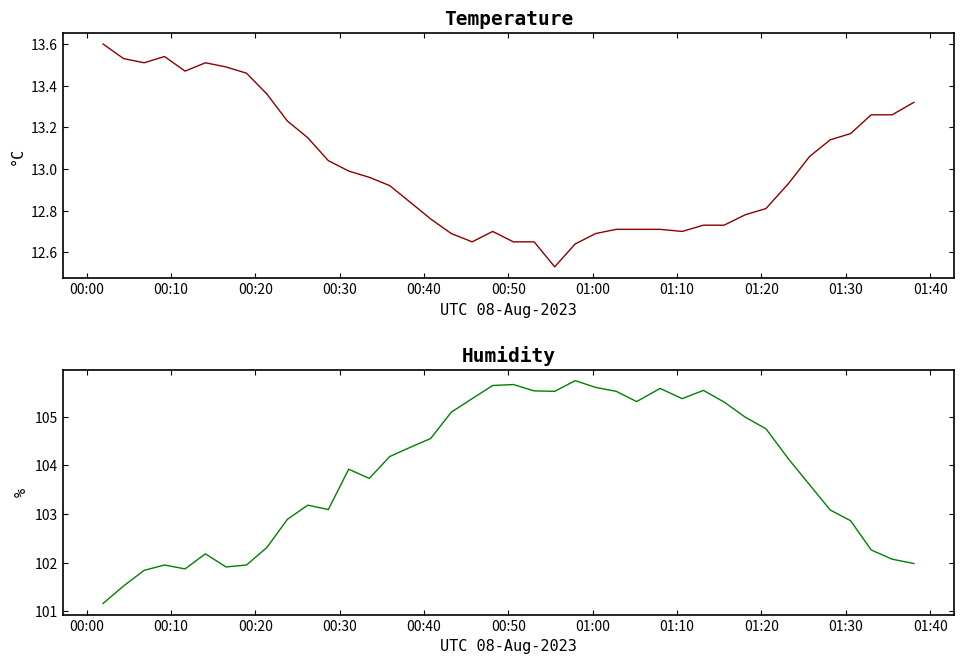

True or false: humidity and temperature cross at least once.

False